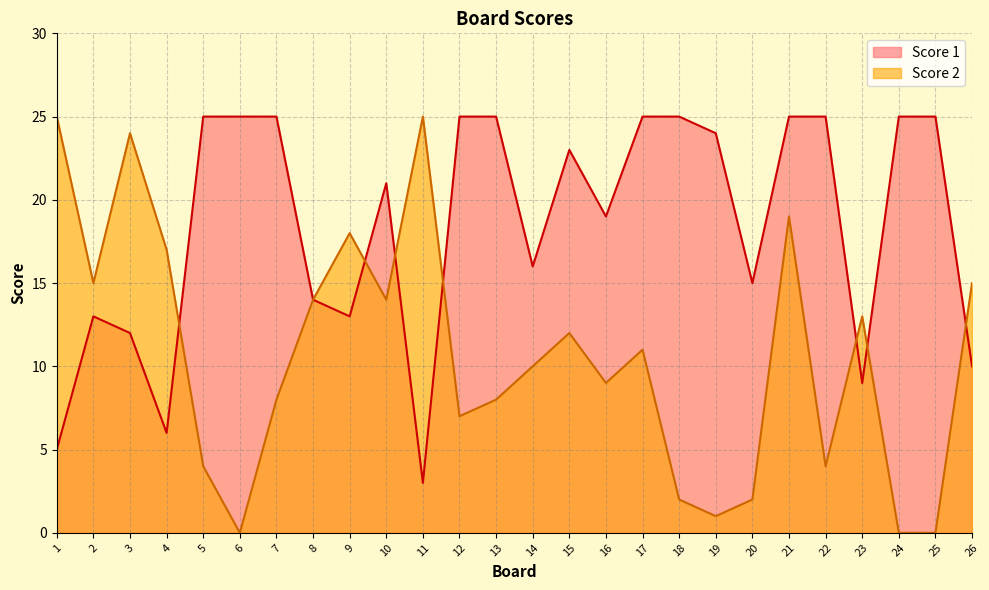

How many interior local valleys does the Score 1 series have?

7